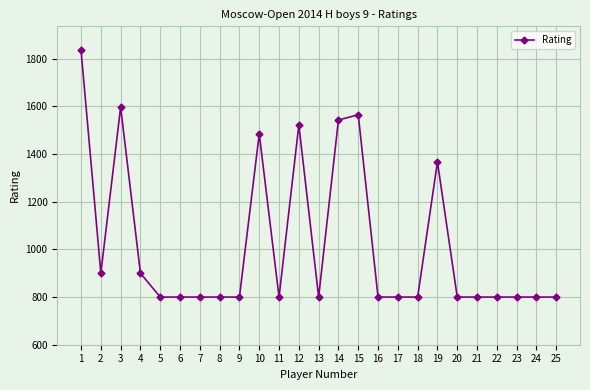

What is the maximum value shown in the chart?

1836